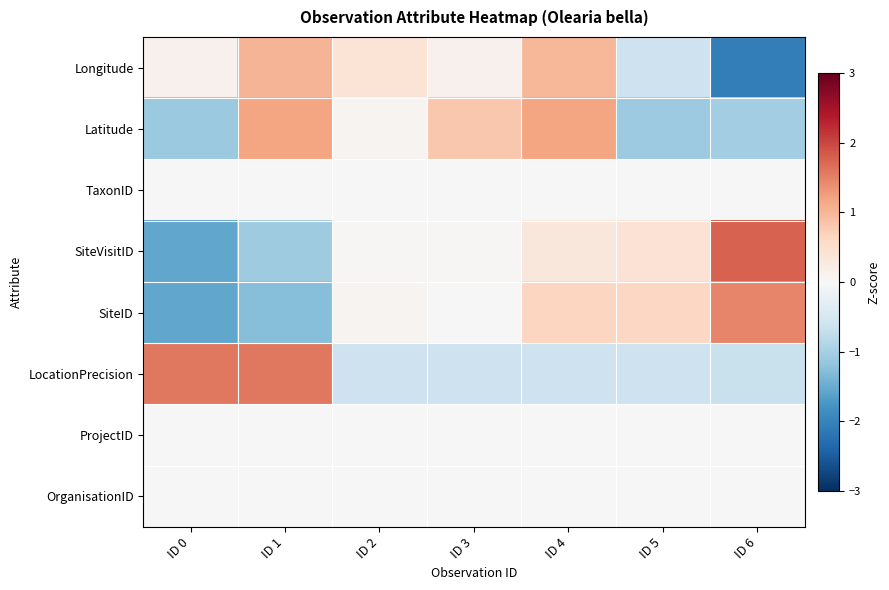

At ID 0, list the series in order from smallest to largest.

SiteID, SiteVisitID, Latitude, TaxonID, ProjectID, OrganisationID, Longitude, LocationPrecision